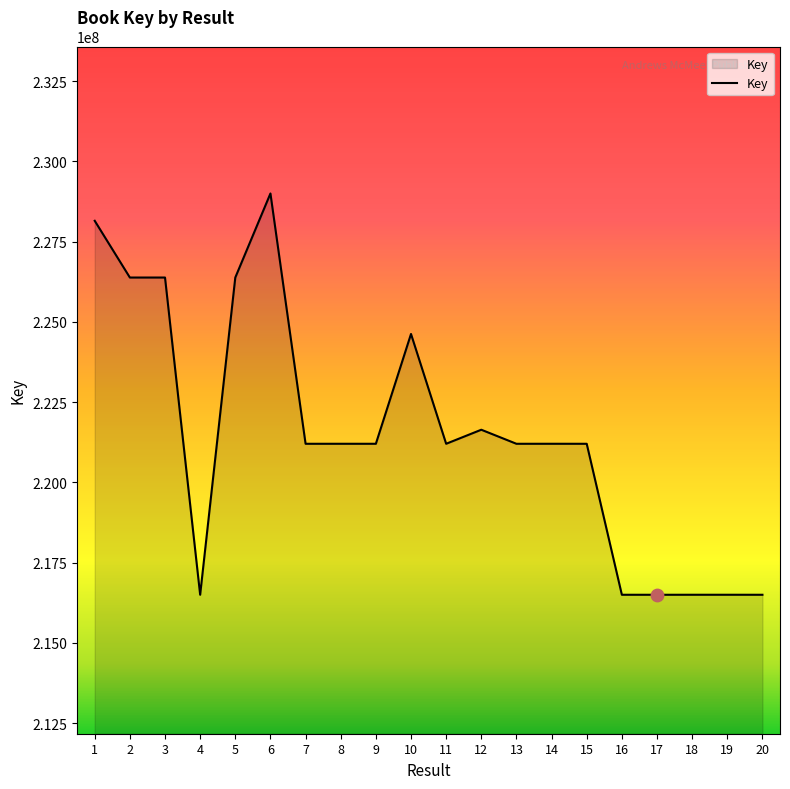

What is the ratio of the value at 16 to the value at 5?

1.0